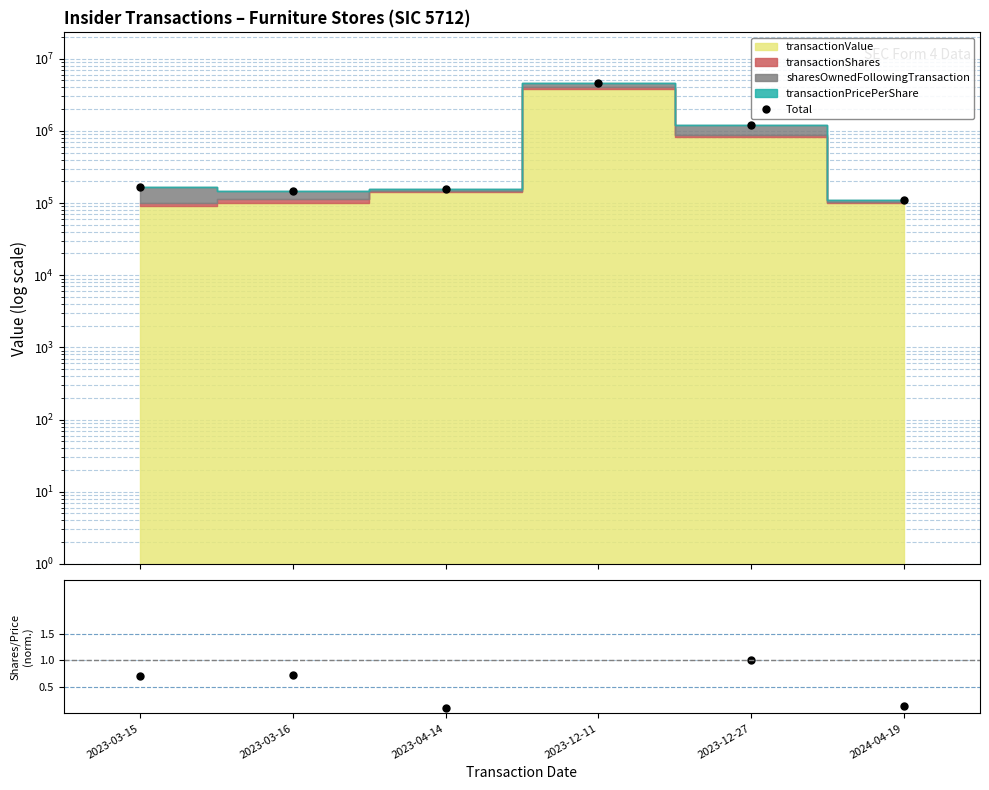

What value does the Shares/Price ratio series have at 2023-03-16?

0.7